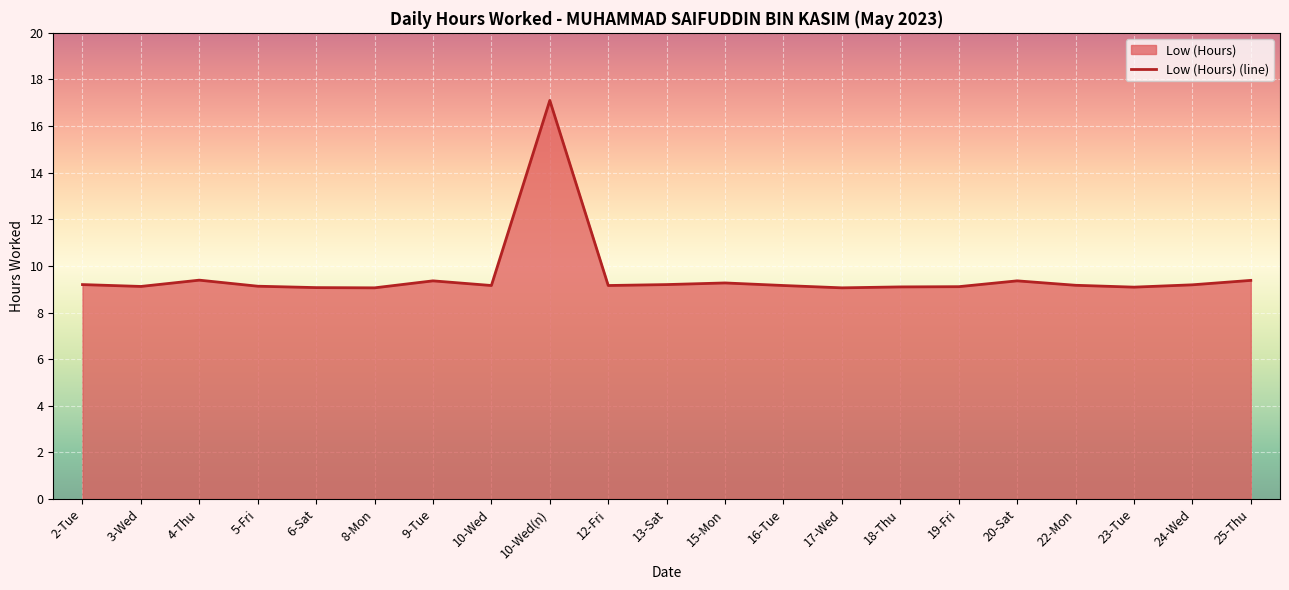

Where is the data nearest to the value 13?

4-Thu